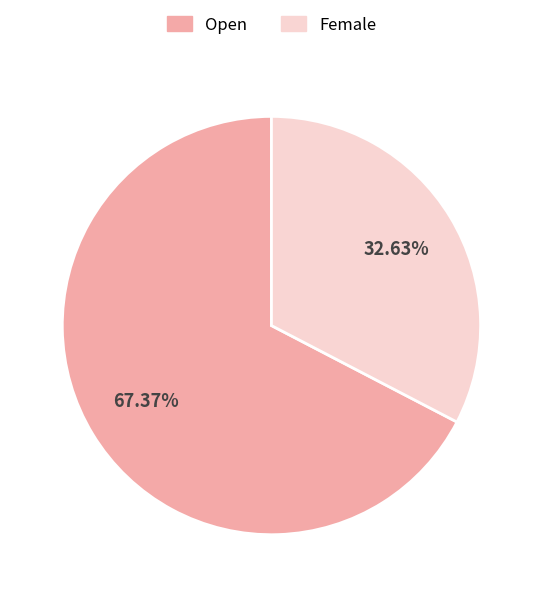

How many slices are in this pie chart?

2